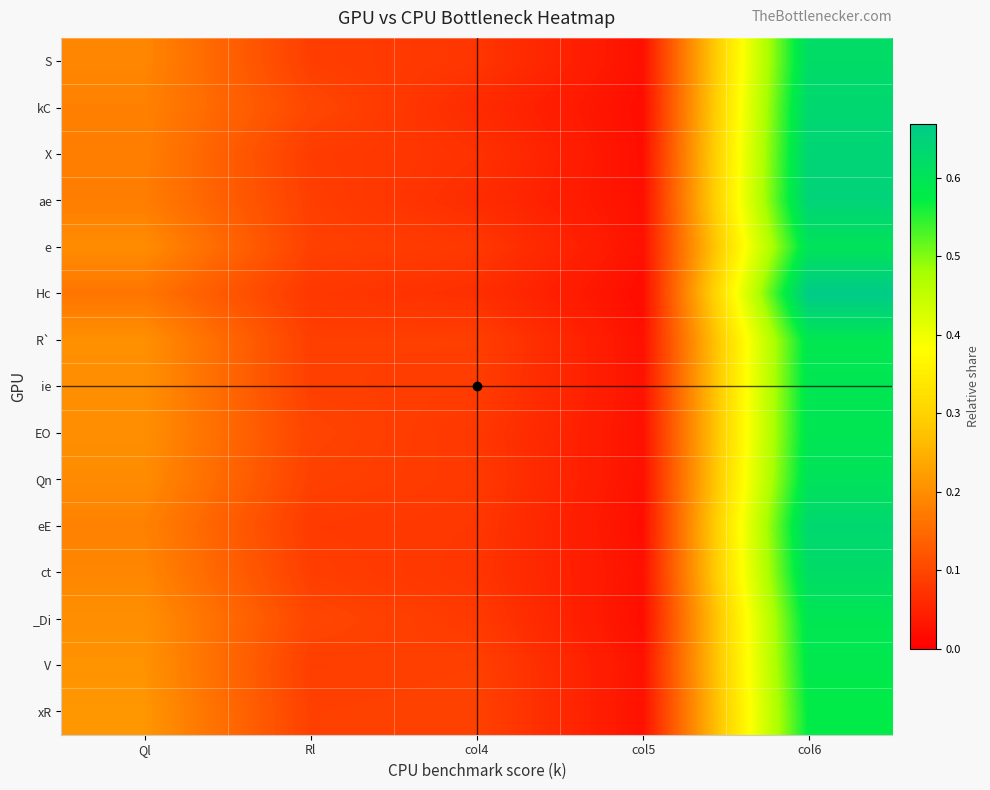

Count the number of data series in this chart.

15